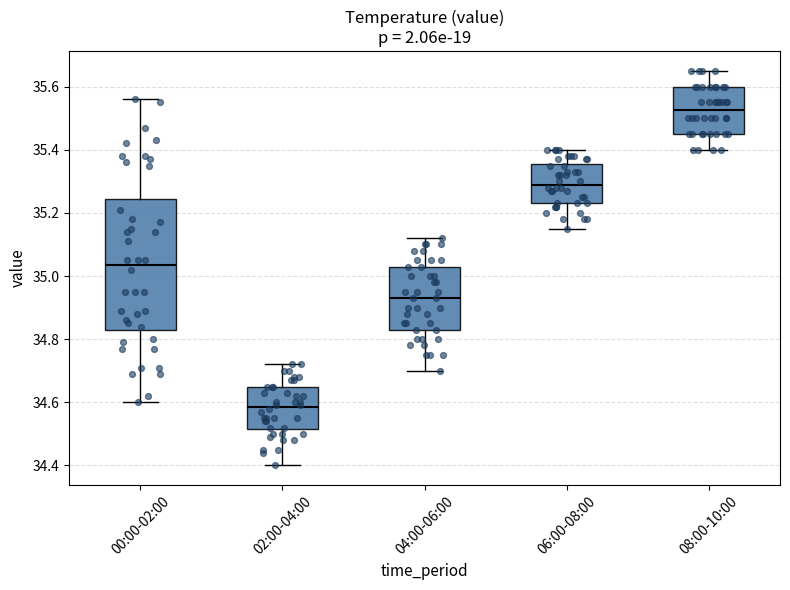

Reading left to right, read every box against the y-axis: the position of its median line, the range the box covers, and the ends of its whiskers. The values are not printed on the chart, so give them approximately, as read against the axis.

00:00-02:00: median 35.04, box 34.84 to 35.24, whiskers 34.60 to 35.56
02:00-04:00: median 34.58, box 34.52 to 34.66, whiskers 34.40 to 34.72
04:00-06:00: median 34.94, box 34.84 to 35.04, whiskers 34.70 to 35.12
06:00-08:00: median 35.30, box 35.24 to 35.36, whiskers 35.16 to 35.40
08:00-10:00: median 35.52, box 35.46 to 35.60, whiskers 35.40 to 35.66